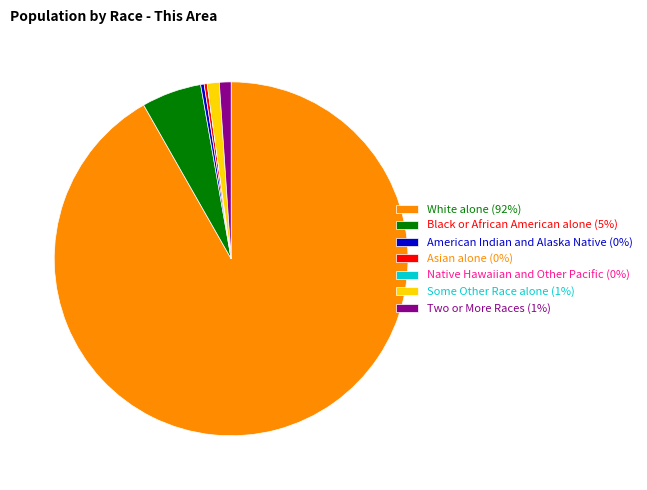

Which slice is the largest?

White alone